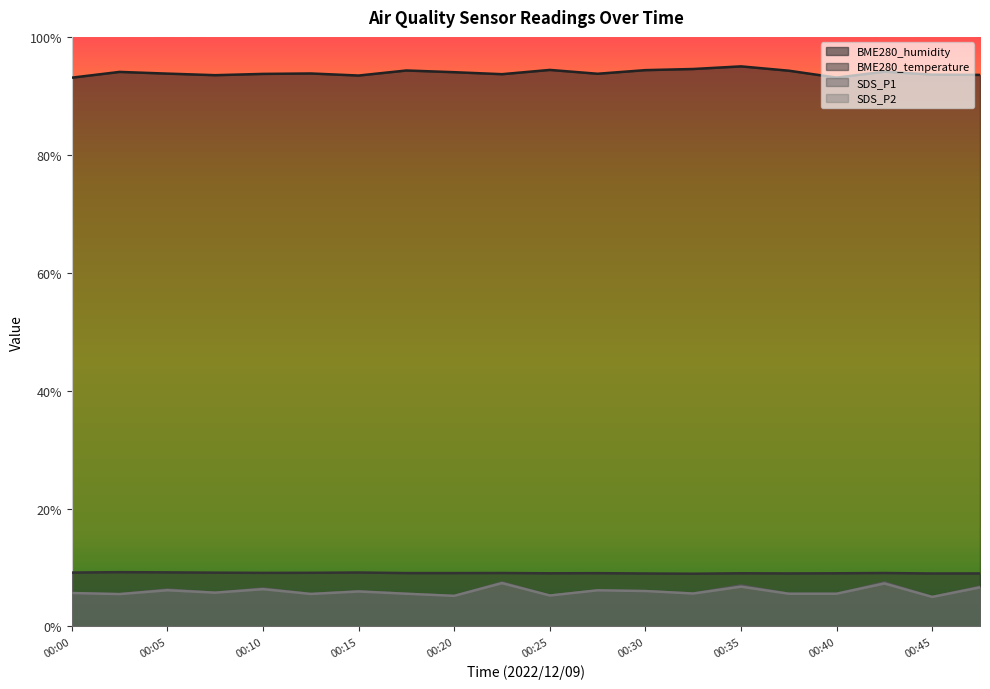

True or false: SDS_P2 and SDS_P1 cross at least once.

False